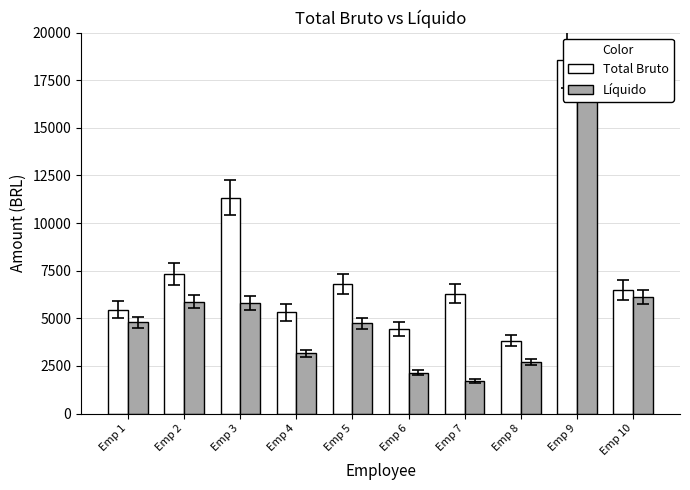

Is the value of Líquido at Emp 7 greater than the value of Total Bruto at Emp 7?

No